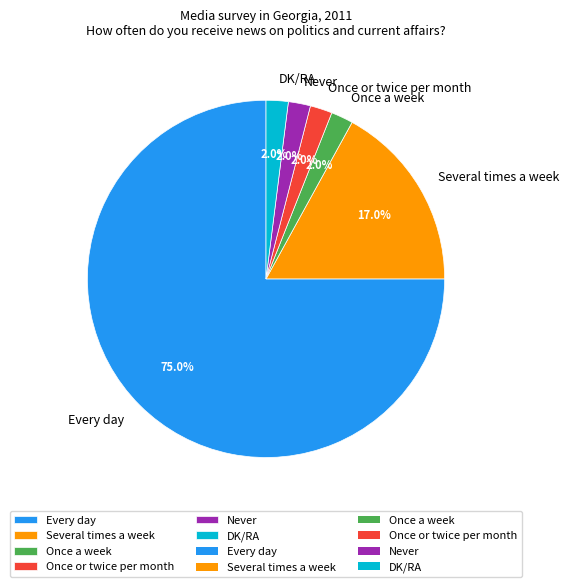

Does Once a week account for over 50% of the chart?

No